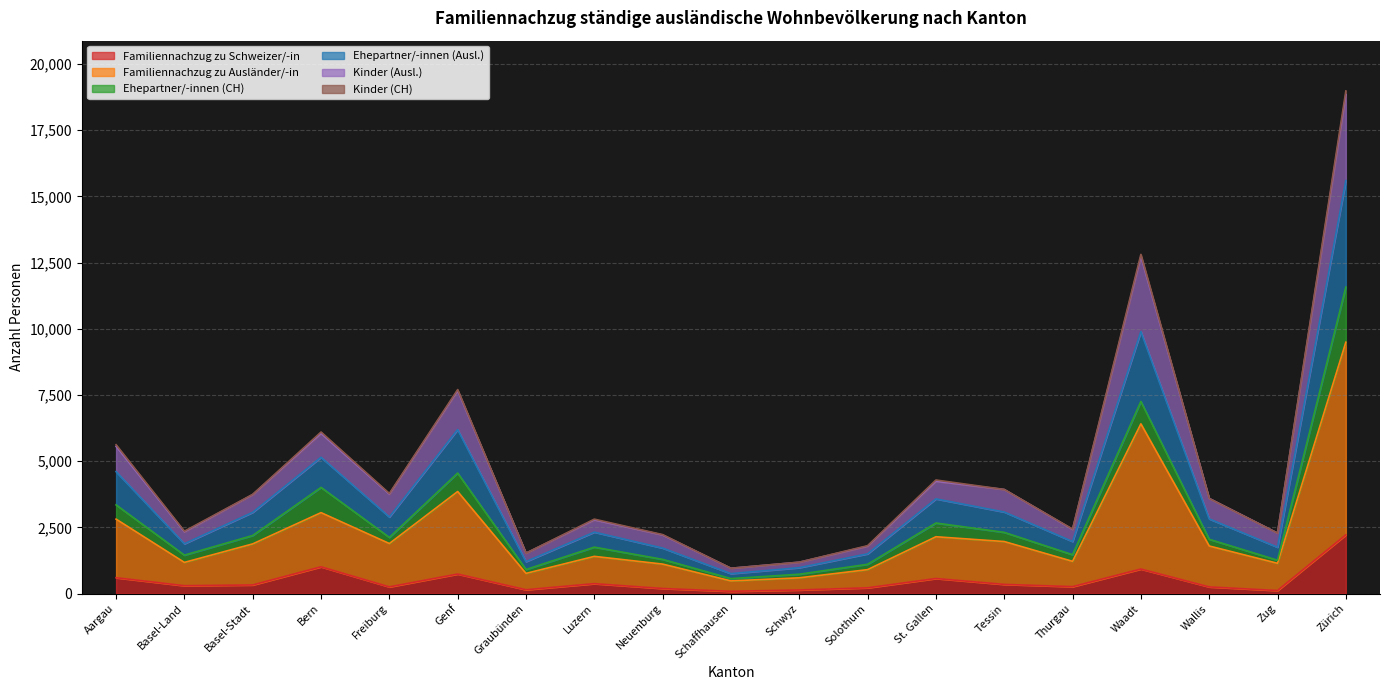

True or false: Familiennachzug zu Schweizer/-in and Ehepartner/-innen (Ausl.) intersect in this chart.

False